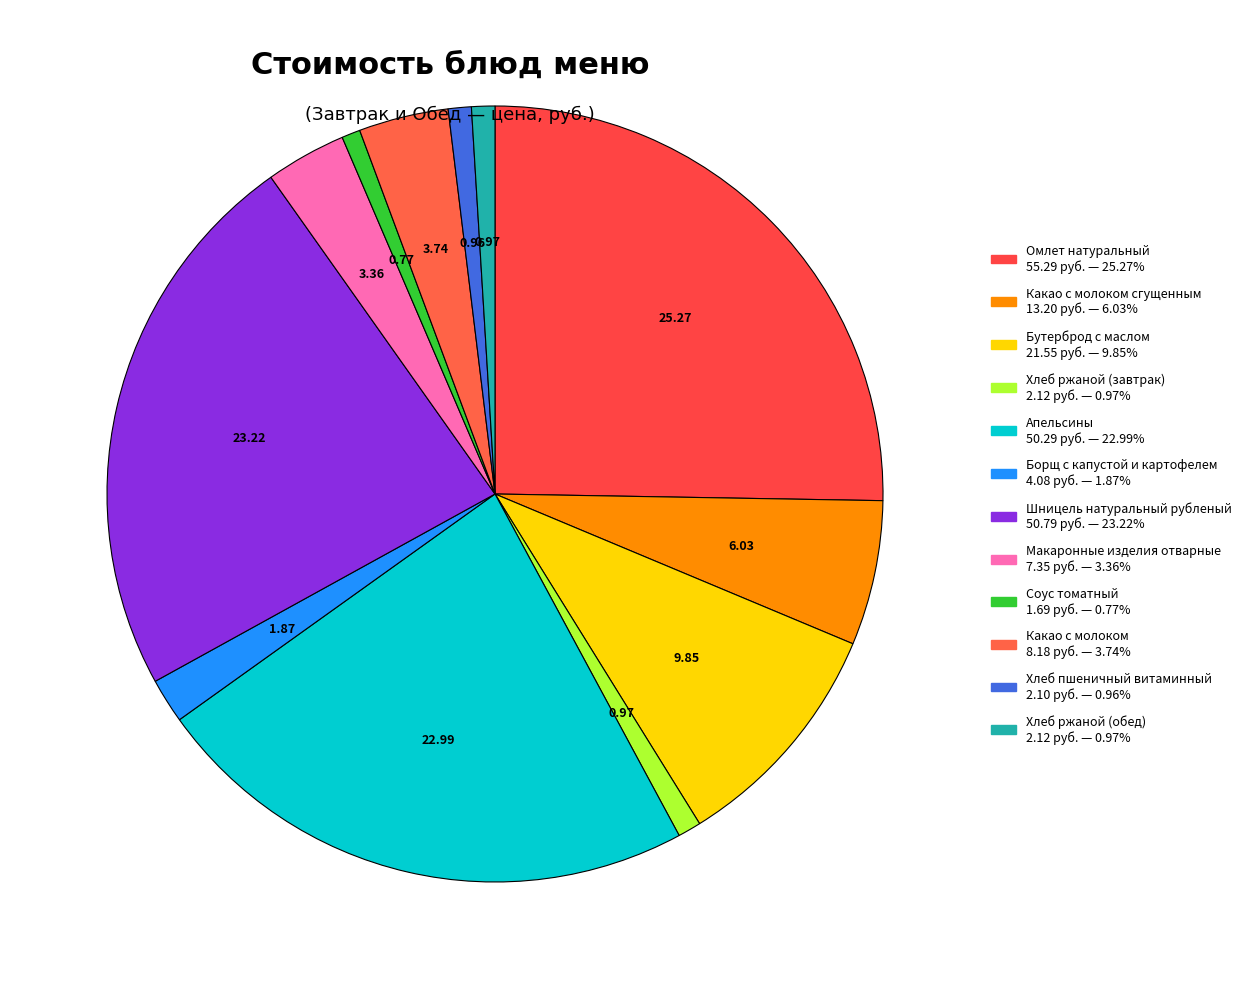

Count the number of slices in the pie.

12